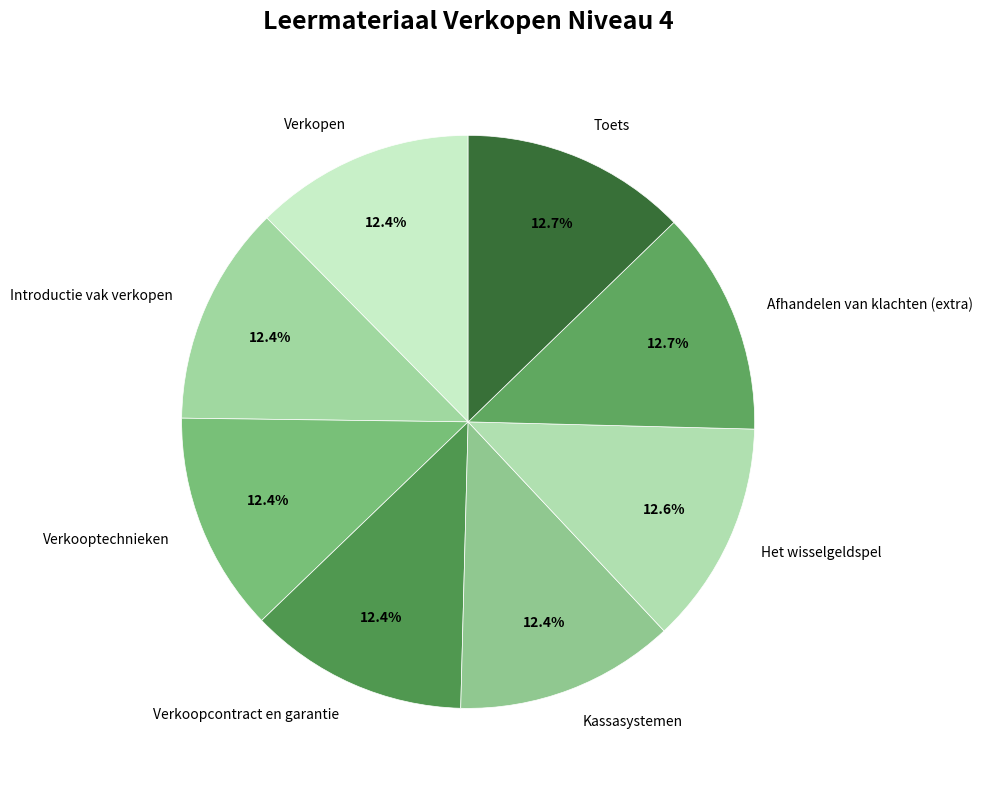

To the nearest percent, what is the combined percentage of Toets and Het wisselgeldspel?

25%